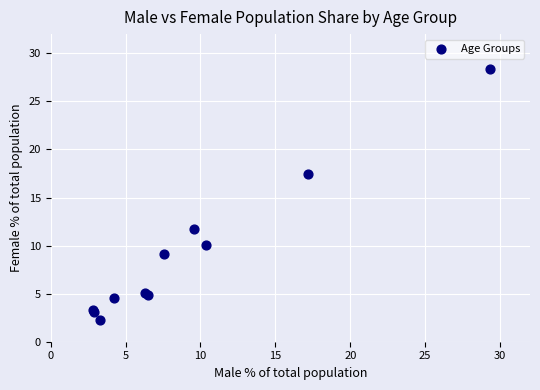

What Y value in the scatter plot is closest to 15?

17.4